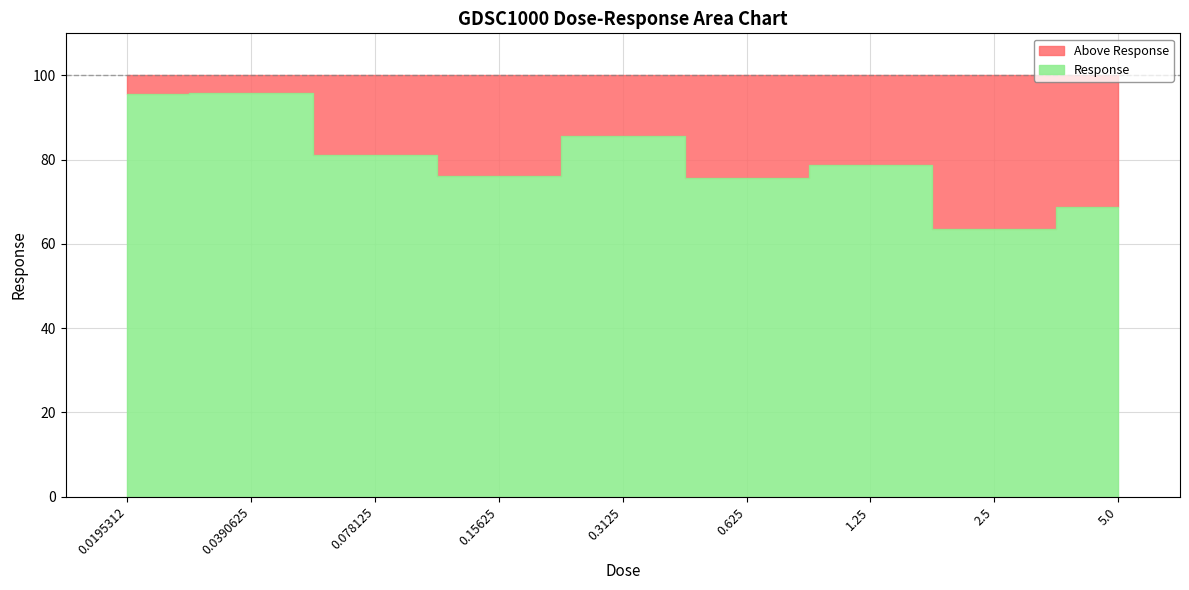

True or false: there are more than 2 points higher than both neighbors.

True